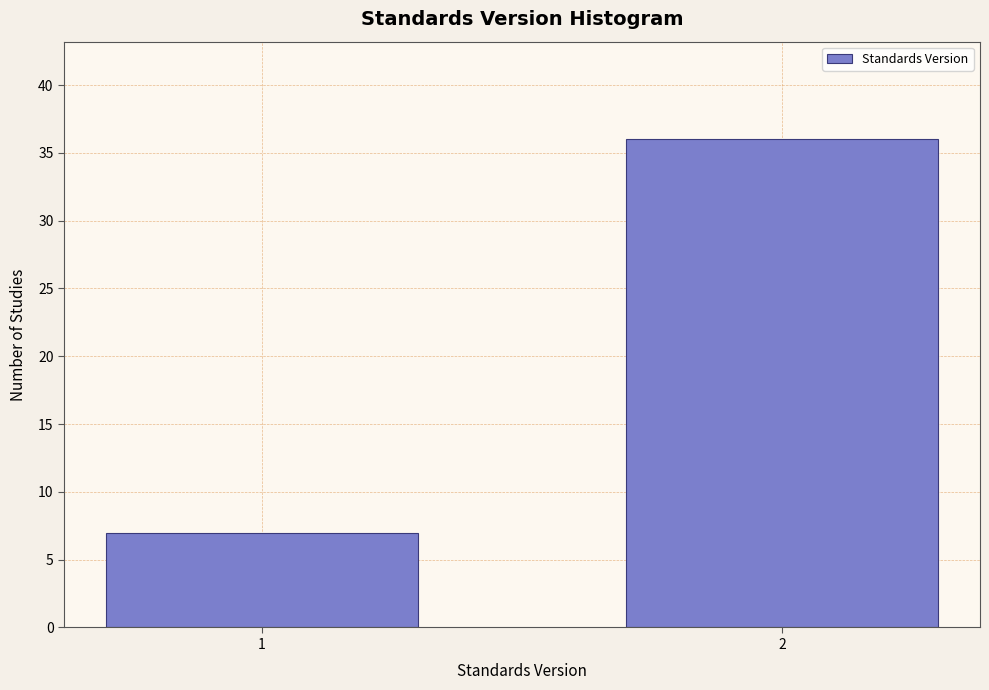

Reading left to right, transcribe all the data shown in this chart.

7	36